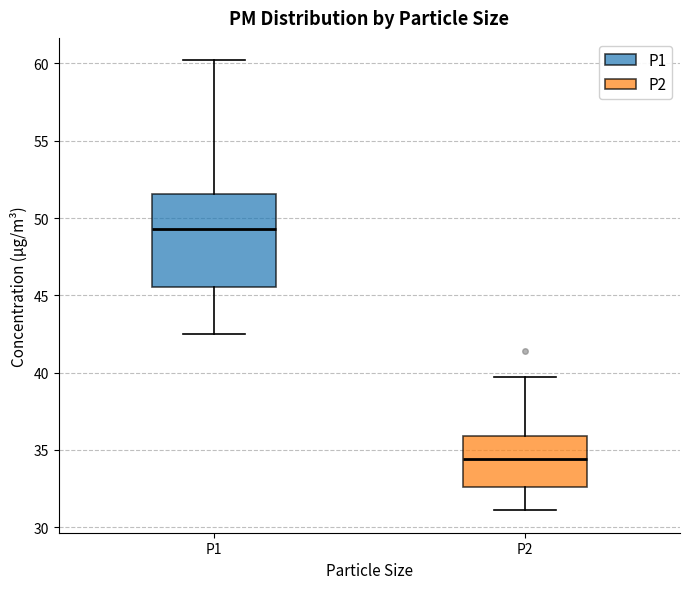

Reading left to right, read every box against the y-axis: the position of its median line, the range the box covers, and the ends of its whiskers. The values are not printed on the chart, so give them approximately, as read against the axis.

P1: median 49.5, box 45.5 to 51.5, whiskers 42.5 to 60.0
P2: median 34.5, box 32.5 to 36.0, whiskers 31.0 to 39.5